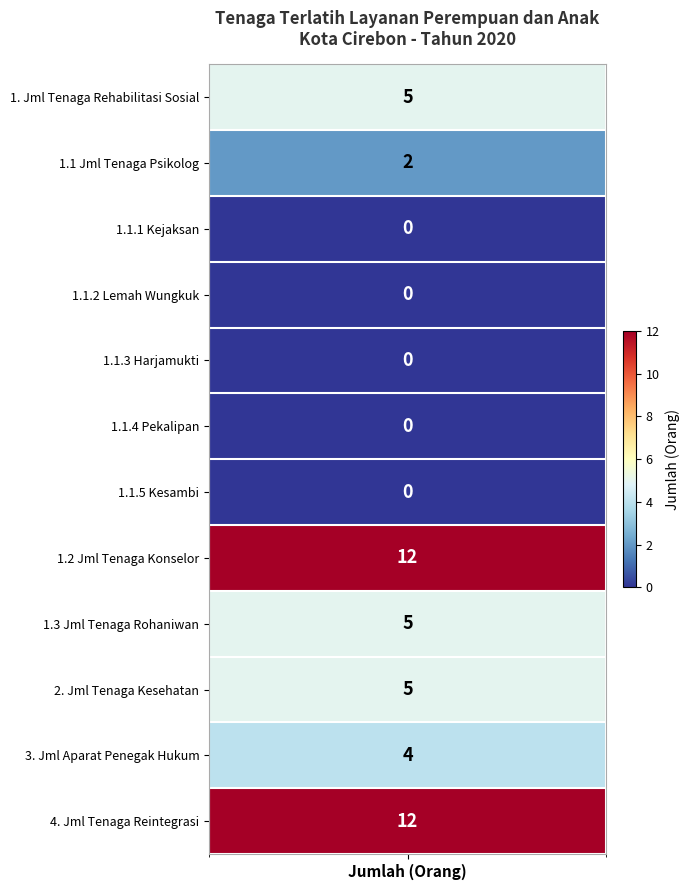

What is the sum of the values at 7 and 1?

14